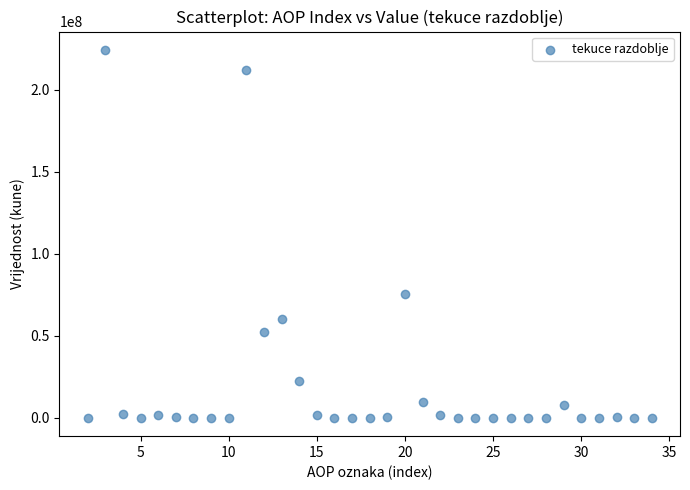

What is the range of Y values (max minus min)?

224228157